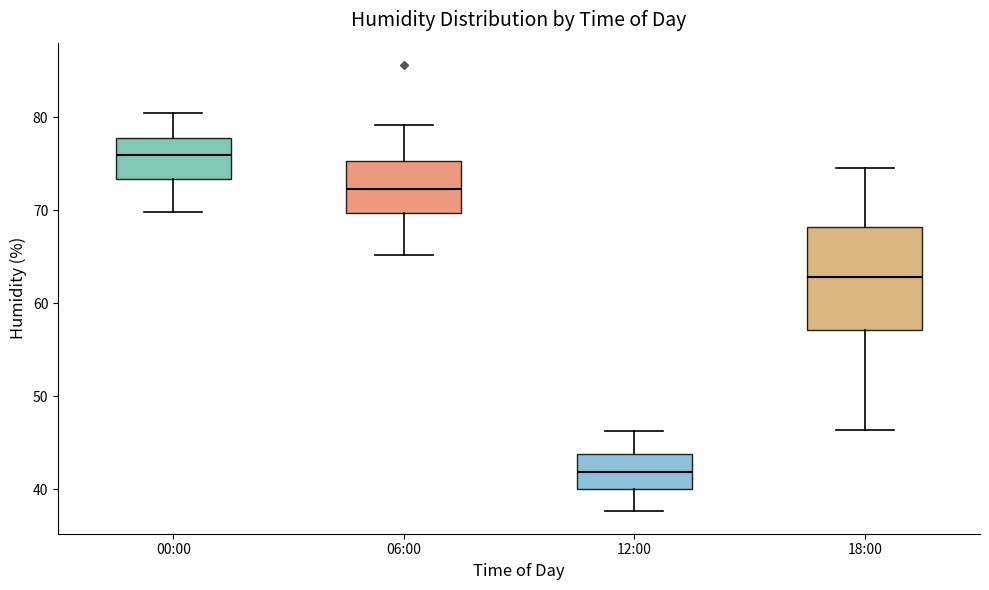

Reading left to right, read every box against the y-axis: the position of its median line, the range the box covers, and the ends of its whiskers. The values are not printed on the chart, so give them approximately, as read against the axis.

00:00: median 76, box 73 to 78, whiskers 70 to 80
06:00: median 72, box 70 to 75, whiskers 65 to 79
12:00: median 42, box 40 to 44, whiskers 38 to 46
18:00: median 63, box 57 to 68, whiskers 46 to 75